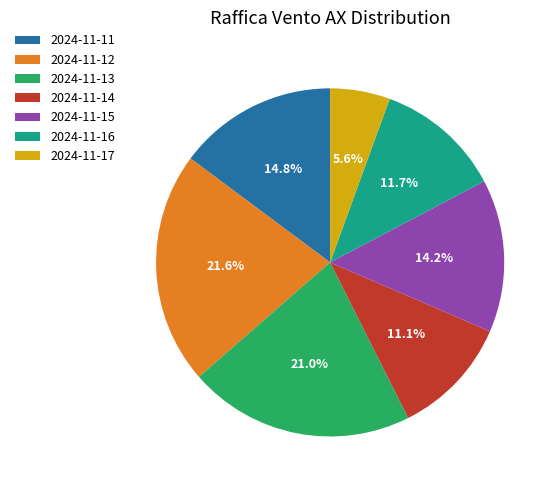

Between 2024-11-17 and 2024-11-11, which is larger?

2024-11-11